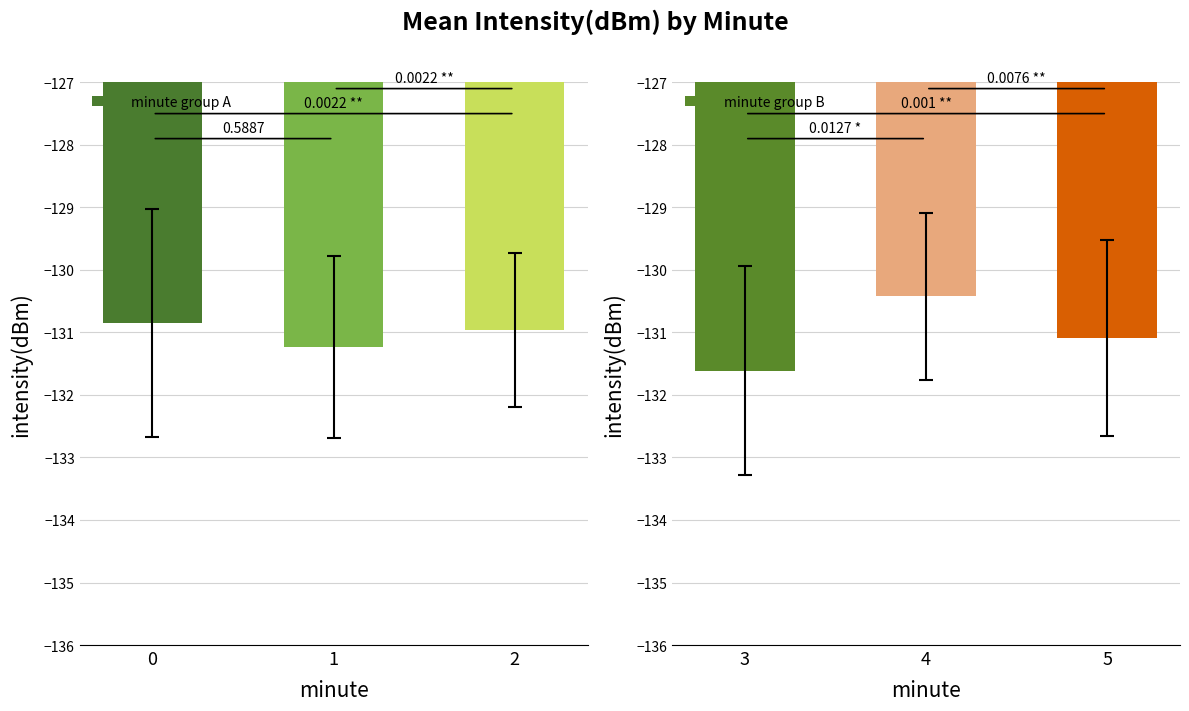

Which series has the largest range (max minus min)?

minute group B